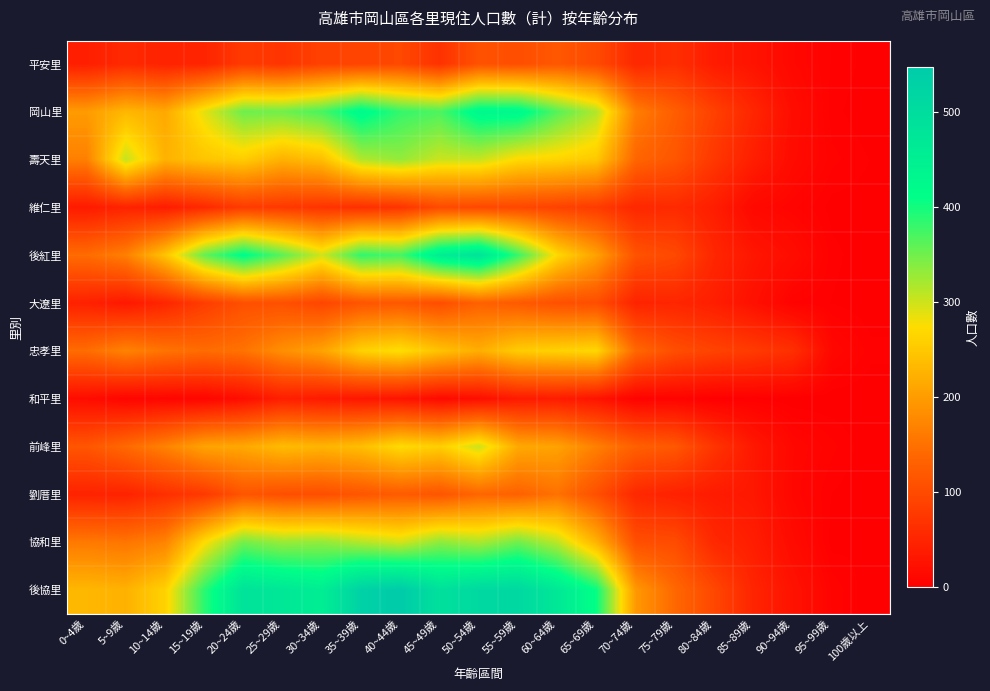

Rank the series at 50~54歲 from lowest to highest value.

和平里, 維仁里, 平安里, 大遼里, 劉厝里, 忠孝里, 前峰里, 壽天里, 協和里, 岡山里, 後紅里, 後協里